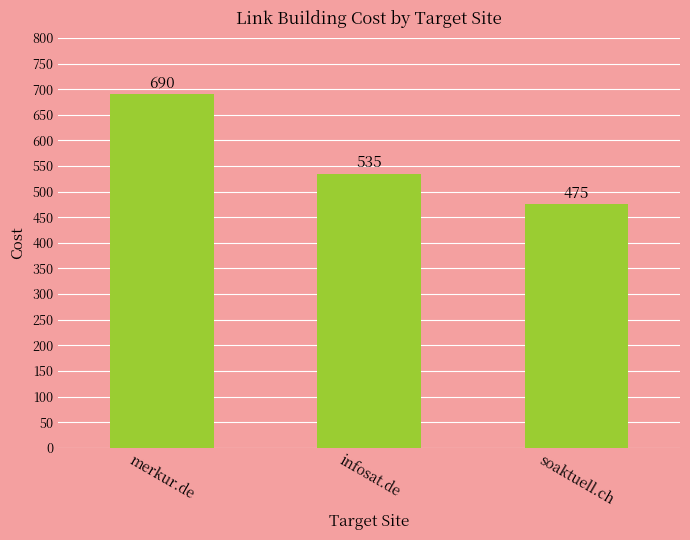

The value at soaktuell.ch is 178. True or false?

False